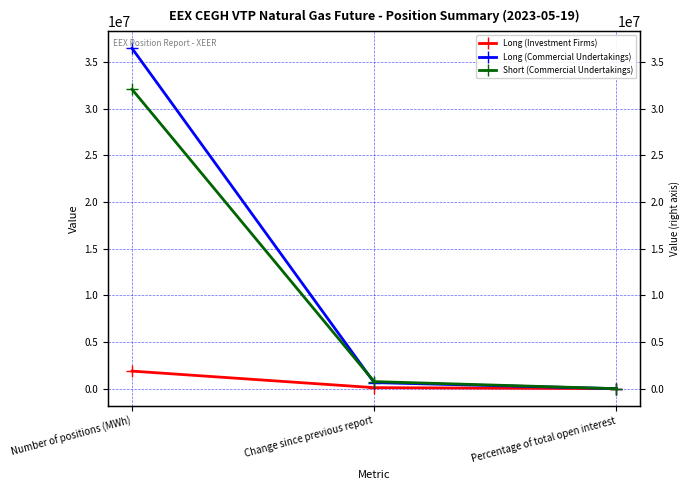

Count the number of data series in this chart.

3